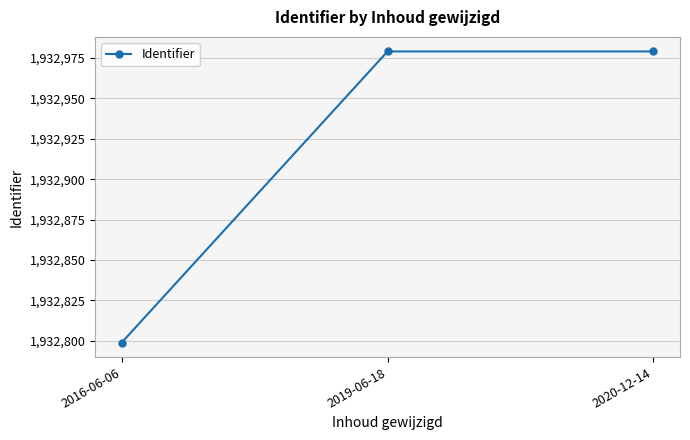

What value does the data have at 2016-06-06, to the nearest 5?

1932800